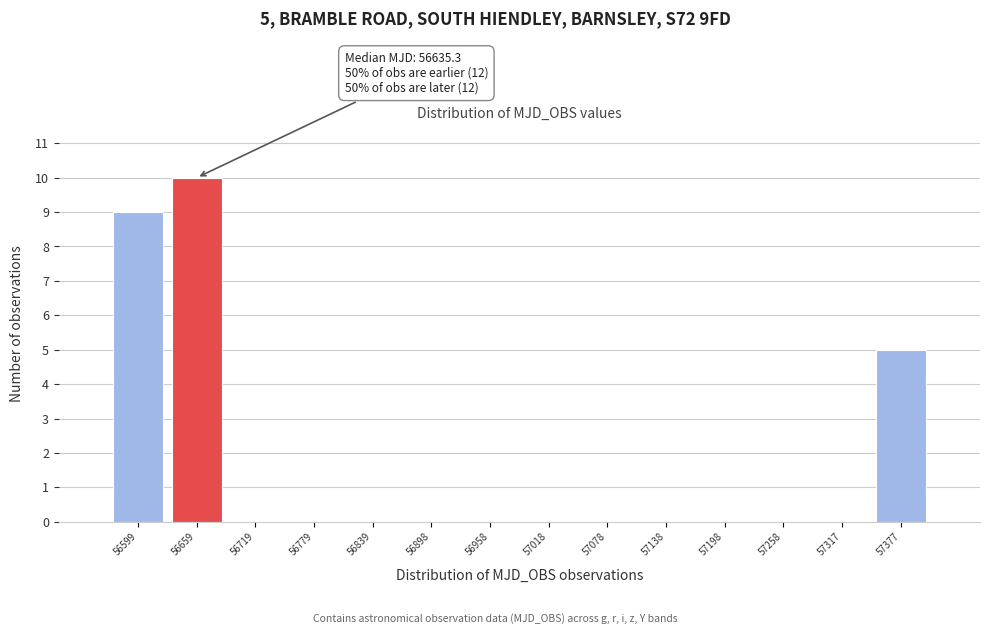

Over which range of the x-axis is the bar tallest?

56630 to 56690